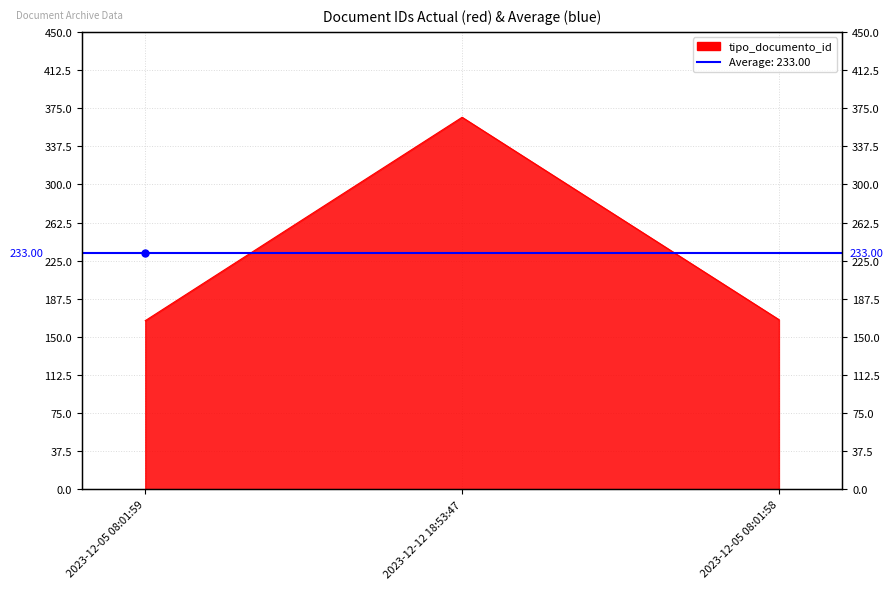

Does the chart have visible grid lines?

Yes